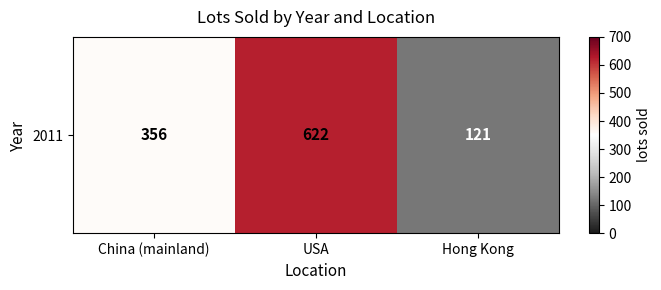

What is the sum of all values?

1099